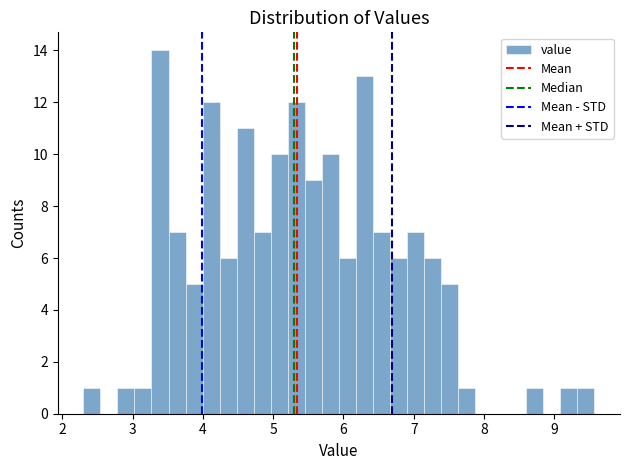

Around what value on the x-axis is the tallest bar? Give the approximate position of its centre, as read against the axis.

3.4